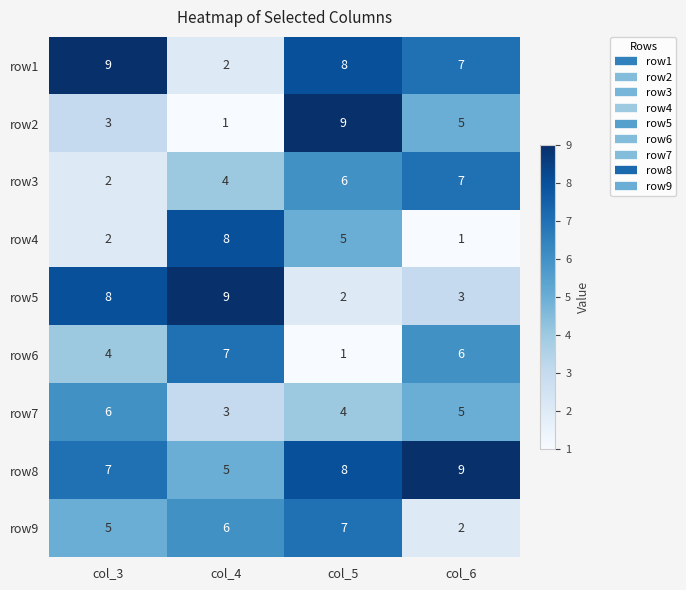

Which series changed the most between col_3 and col_4?

row1